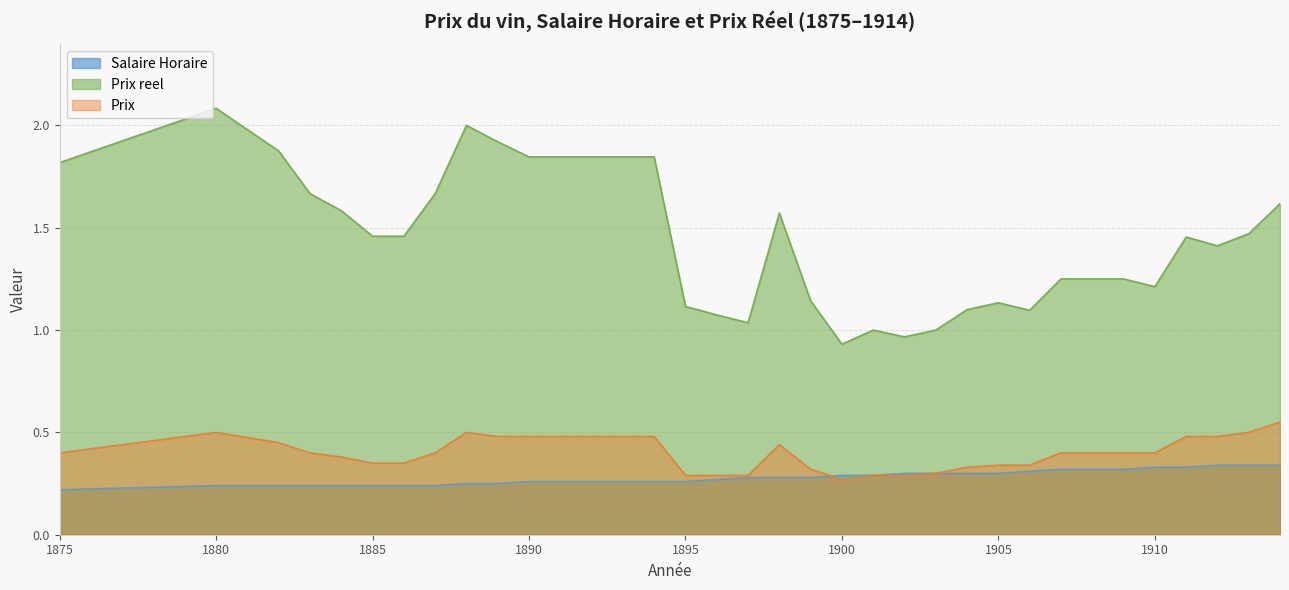

True or false: Prix reel has a value of 0.7 at 1907.

False